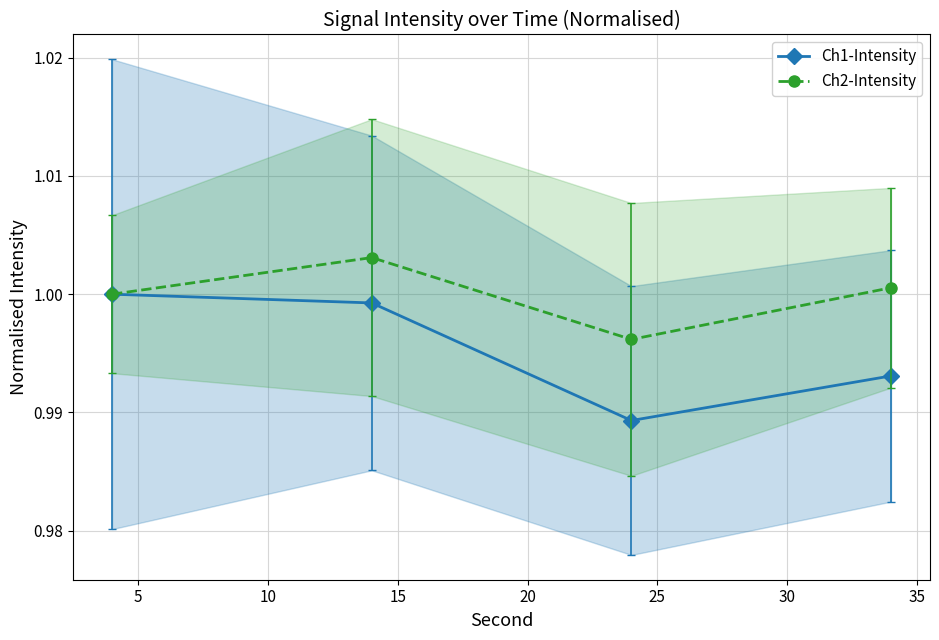

How many data points does each series have?

4